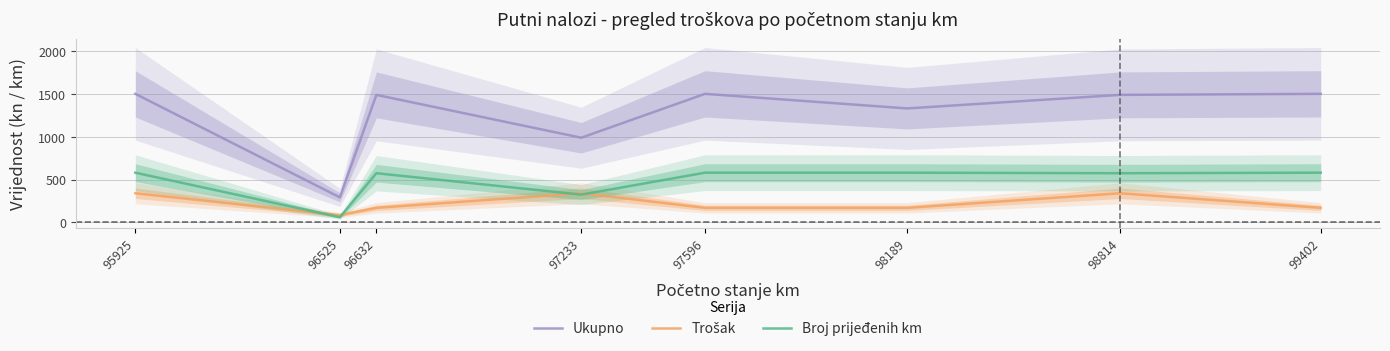

Does the chart display data point markers on the line(s)?

No